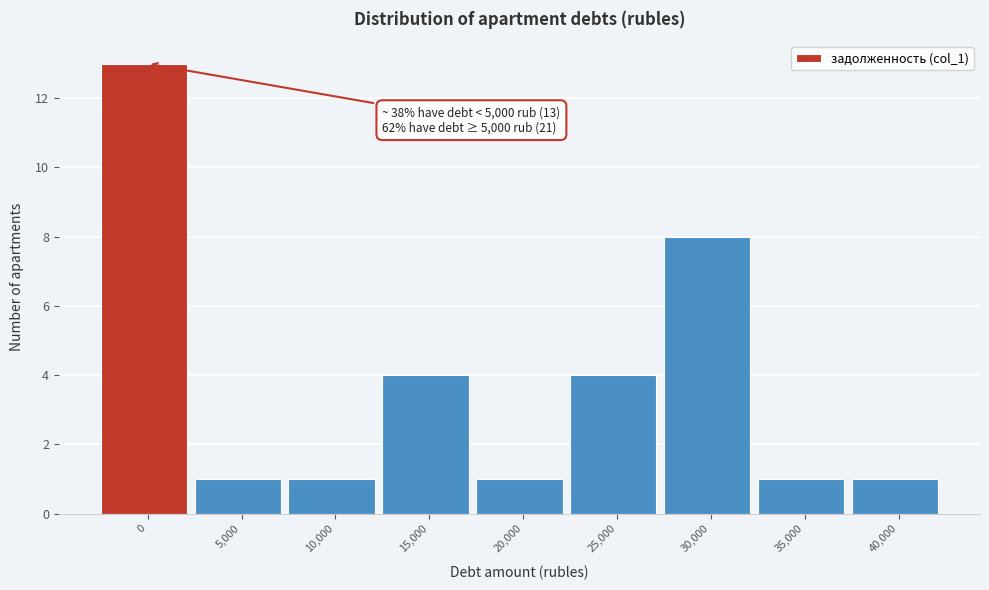

Reading left to right, transcribe all the data shown in this chart.

13	1	1	4	1	4	8	1	1